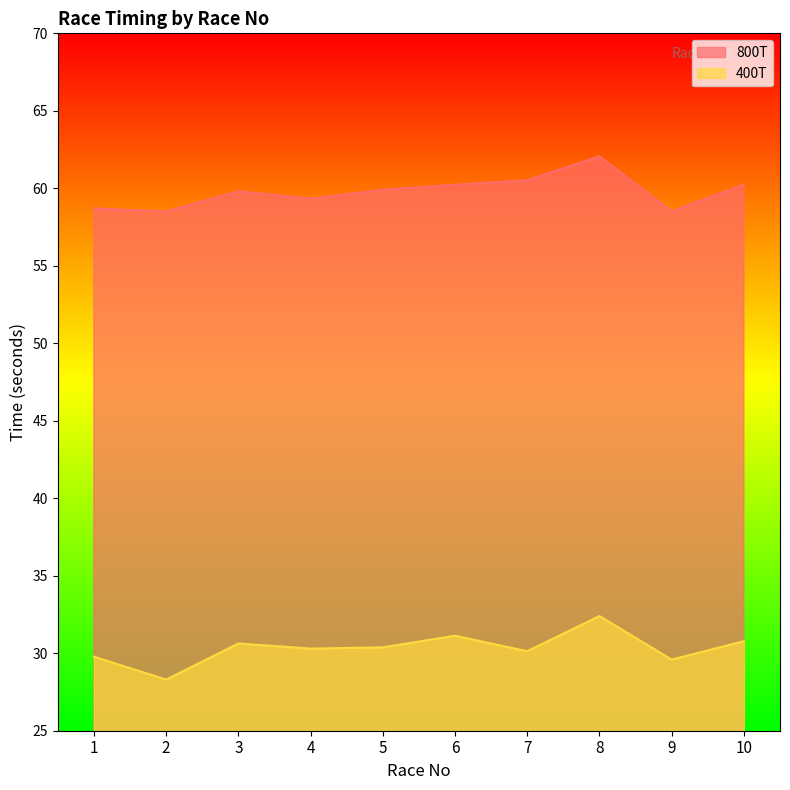

Does the chart have visible grid lines?

No